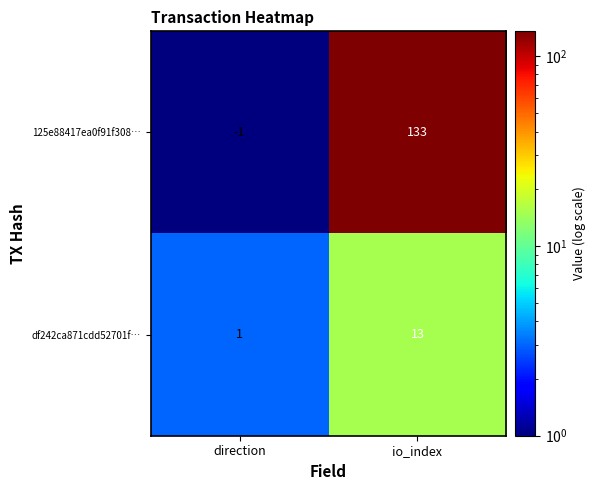

Which series changed the most between direction and io_index?

125e88417ea0f91f308…